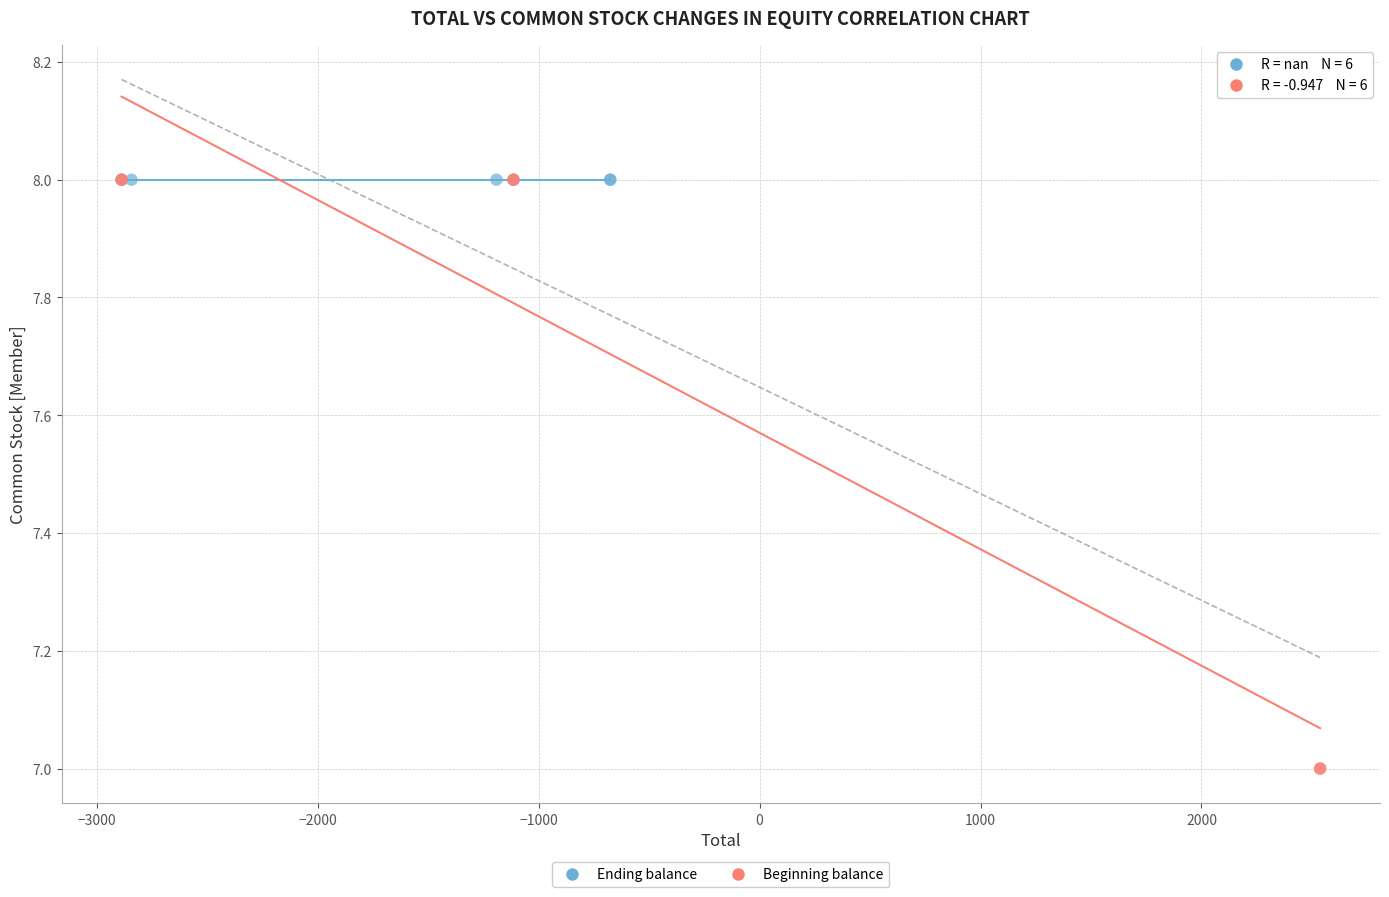

Which series reaches the minimum Y coordinate?

Beginning balance